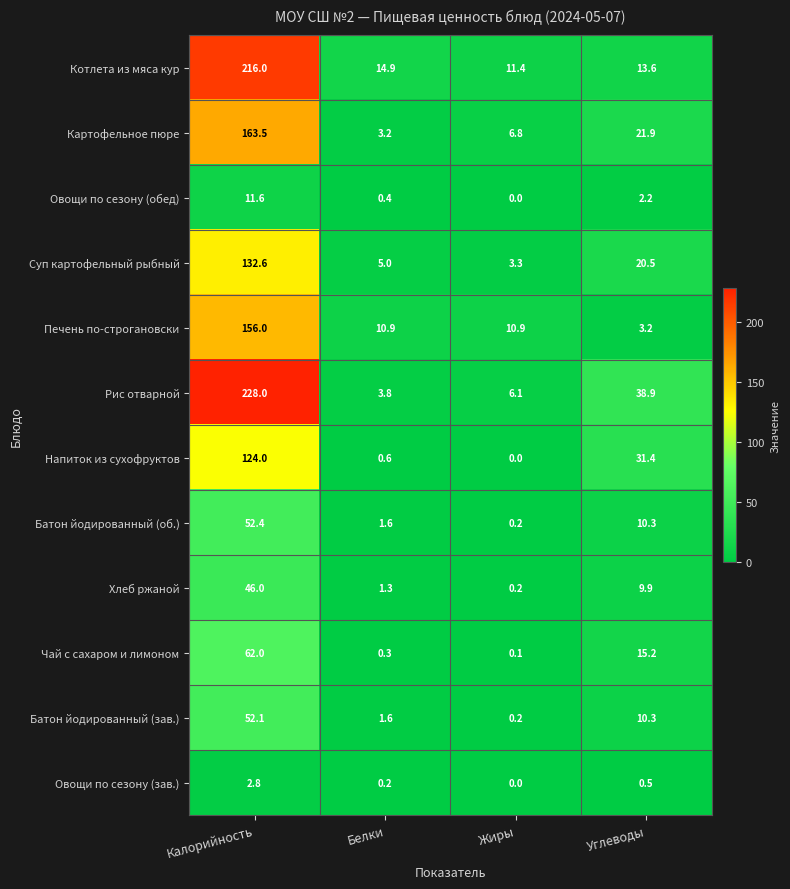

Which series has the largest total across all categories?

Рис отварной